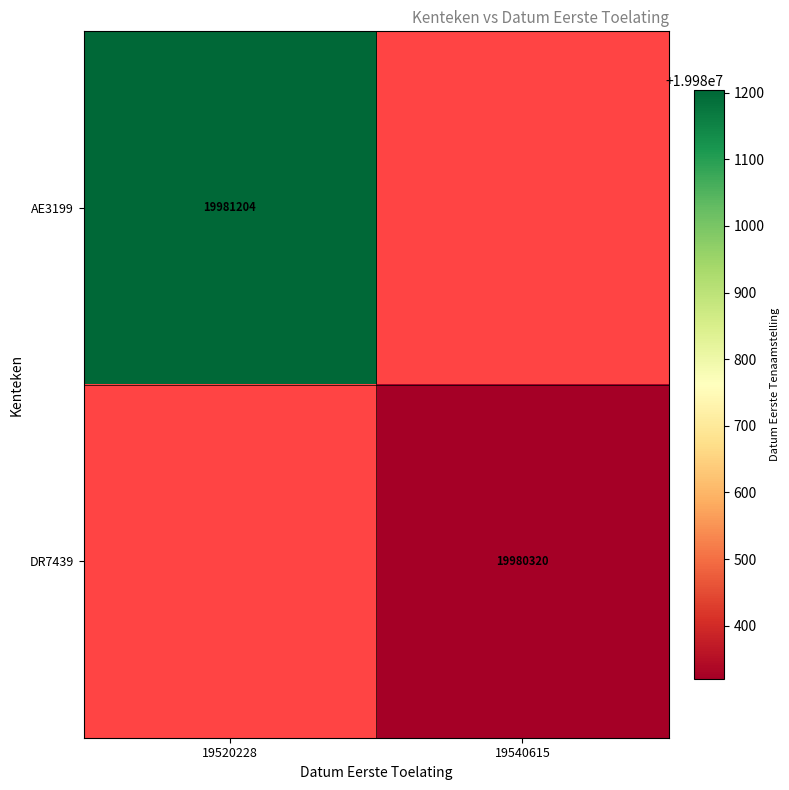

The value of AE3199 at 19520228 is 33129297. True or false?

False